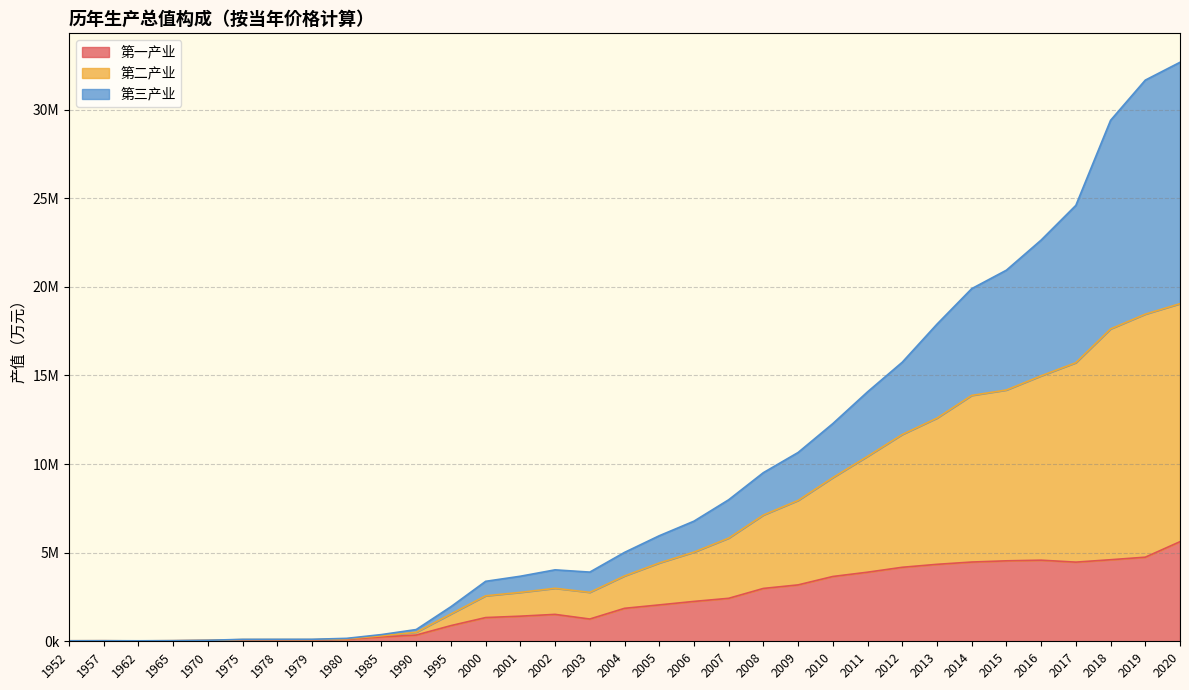

What are all the series names shown in the legend?

第一产业, 第二产业, 第三产业